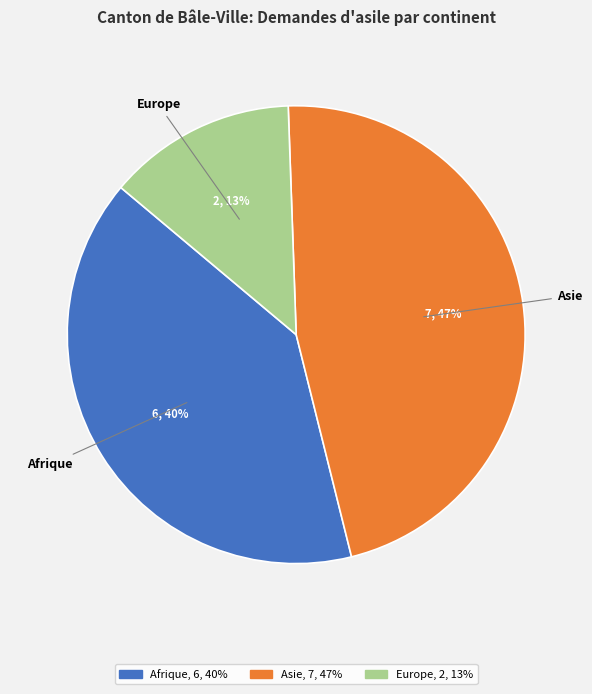

To the nearest percent, what is the average slice percentage?

33%